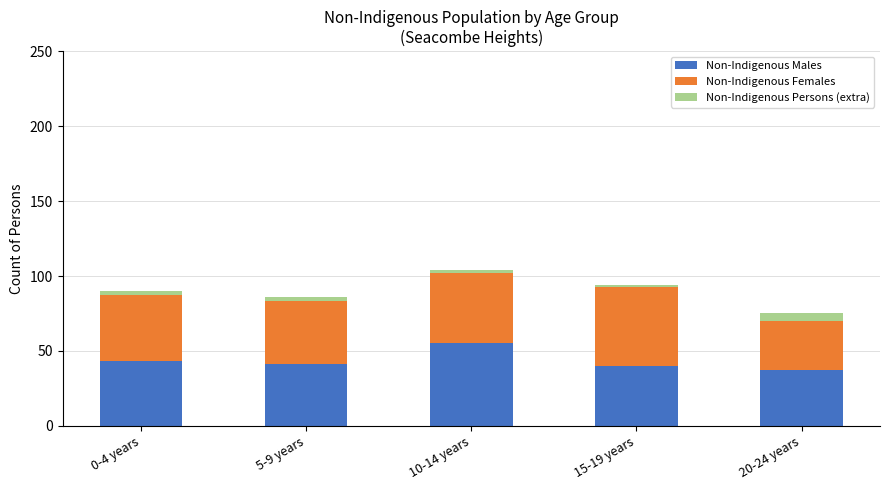

How many groups of bars are there?

5